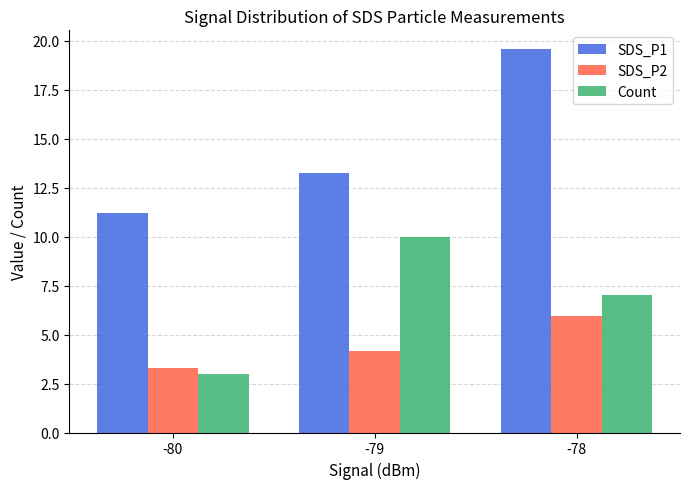

Rank the series by their maximum value, from highest to lowest.

SDS_P1, Count, SDS_P2